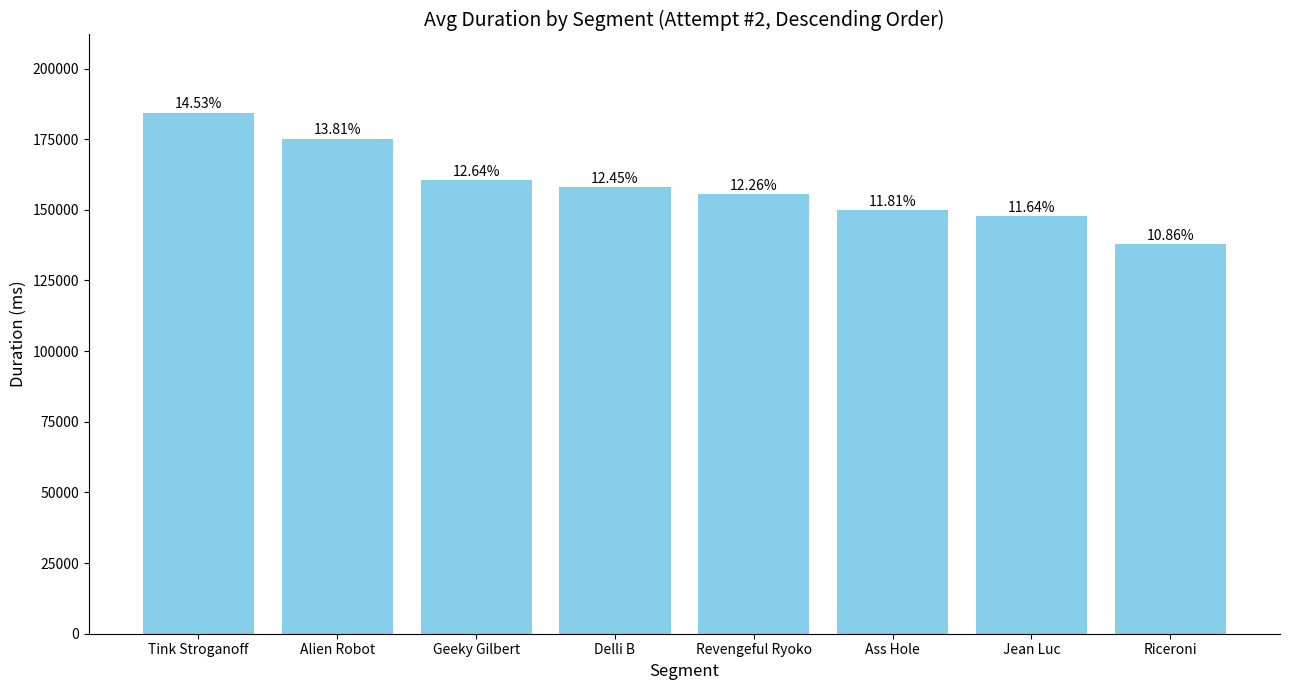

Reading left to right, transcribe all the data shown in this chart.

Tink Stroganoff=184384	Alien Robot=175189	Geeky Gilbert=160397	Delli B=157937	Revengeful Ryoko=155488	Ass Hole=149849	Jean Luc=147665	Riceroni=137801